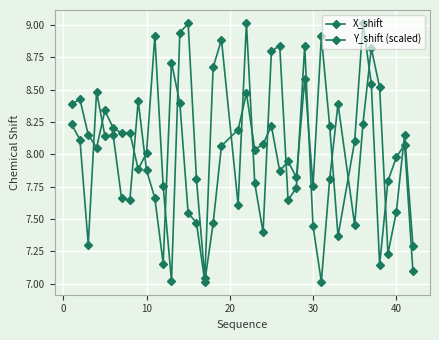

How many categories are shown in the chart?

40